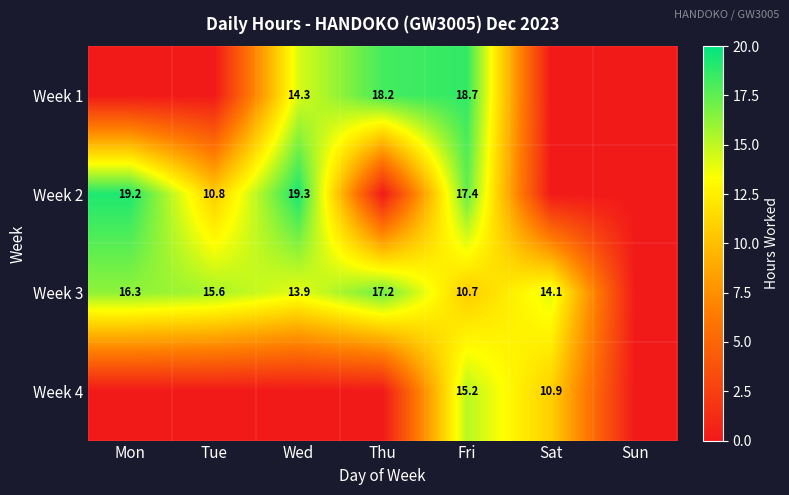

At which category does the chart reach its peak across all series?

Wed